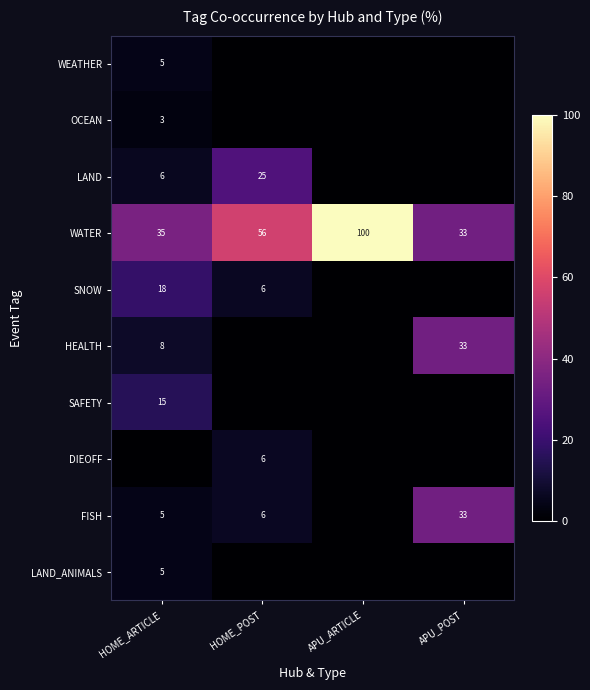

List the labels in order of WATER value, smallest first.

APU_POST, HOME_ARTICLE, HOME_POST, APU_ARTICLE